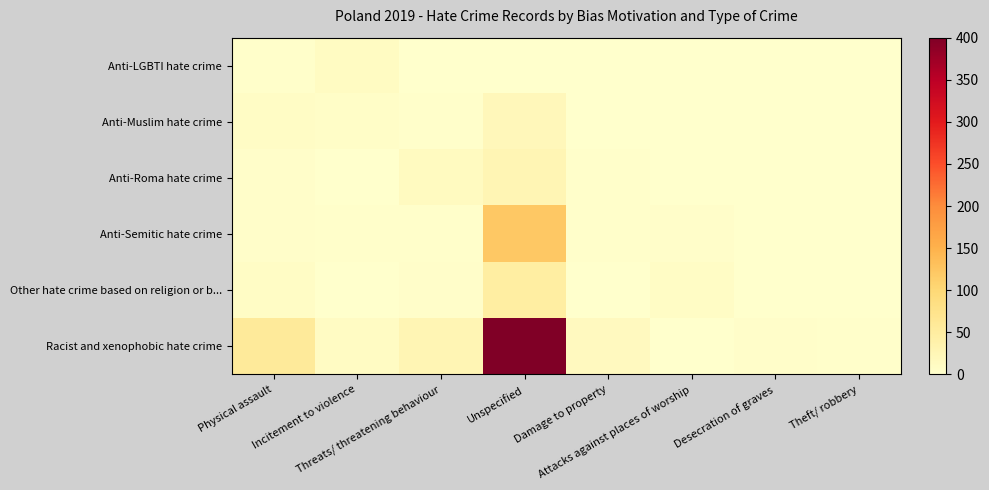

Which category has the lowest value across all series?

Damage to property